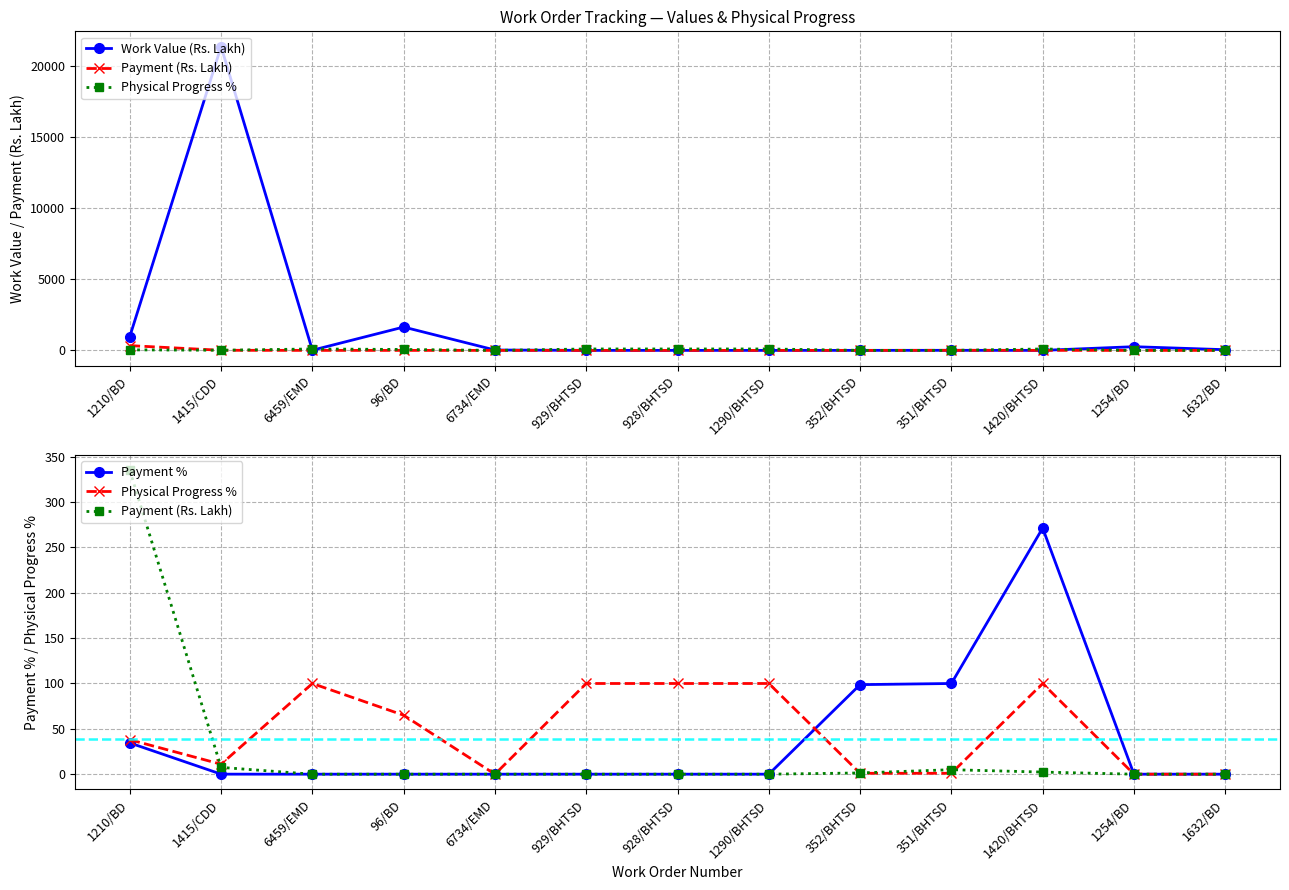

True or false: Payment (Rs. Lakh) has a value of 182.3 at 6734/EMD.

False